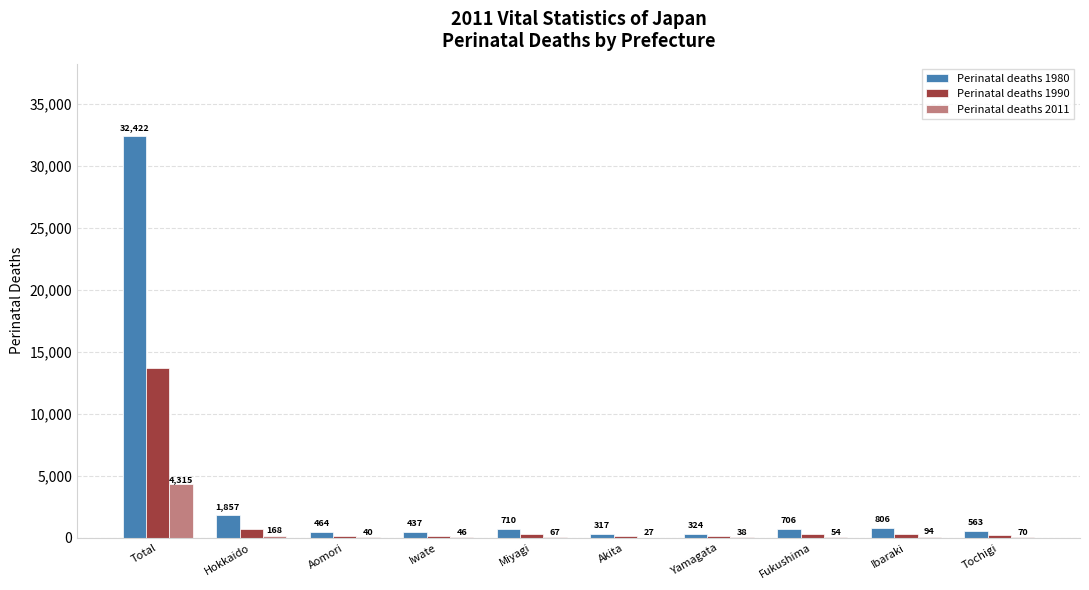

What is the sum of all Perinatal deaths 1990 values?

16271